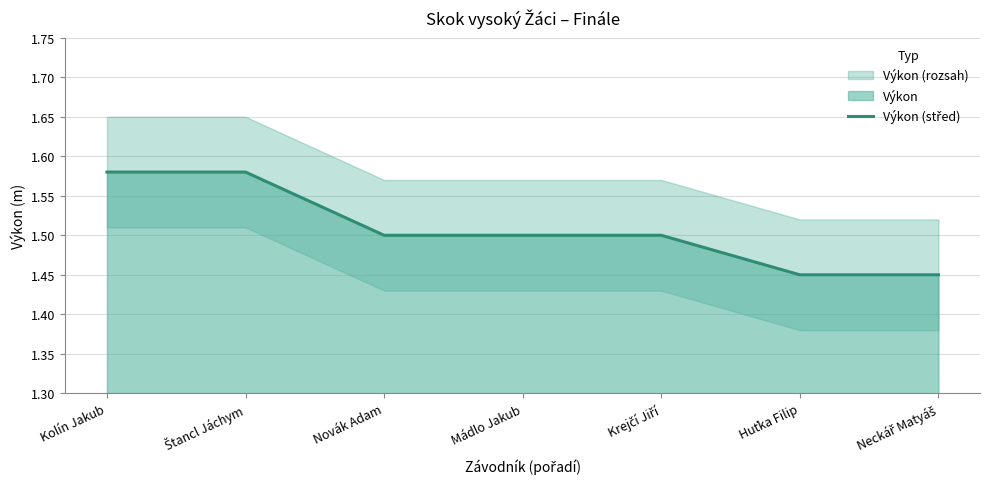

What position from the left is Krejčí Jiří?

5